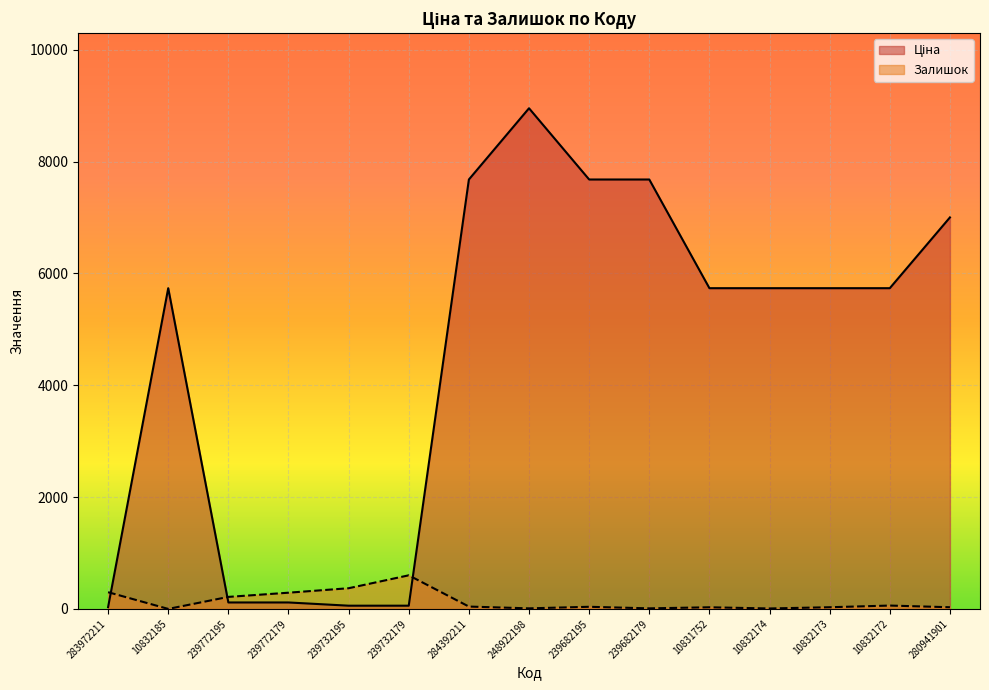

What is the average value of the Залишок series?

135.5